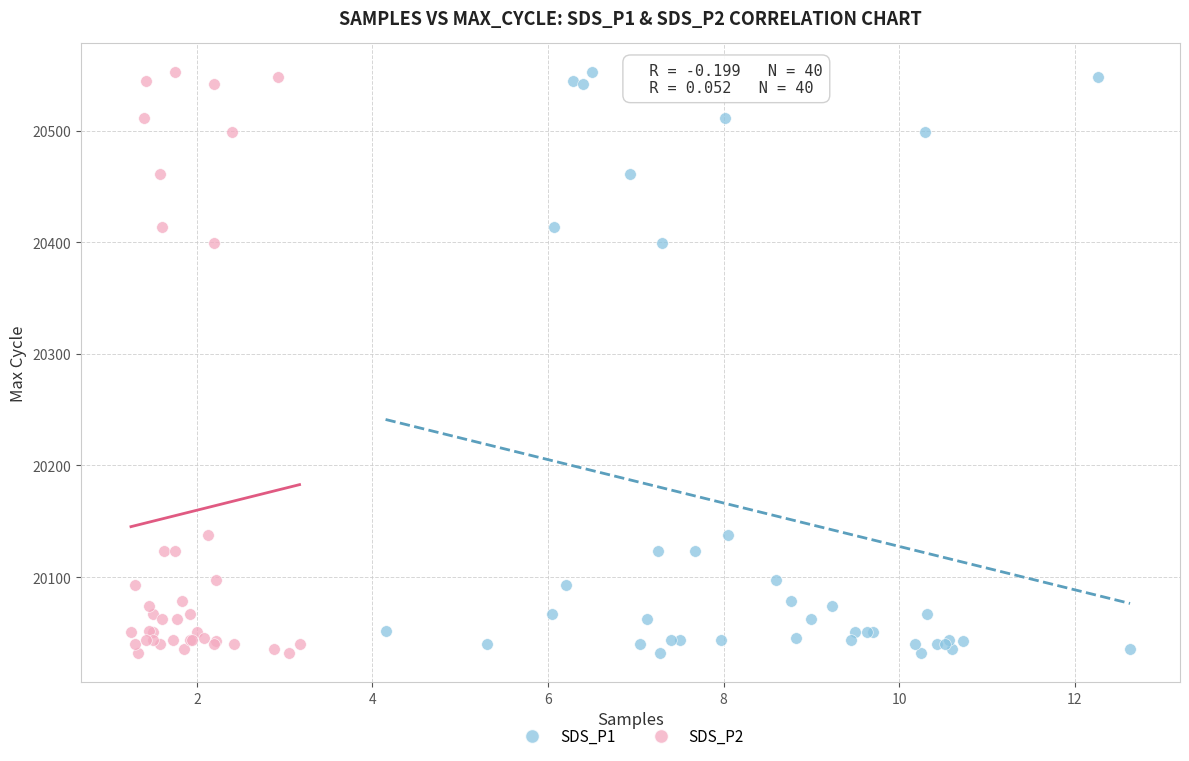

What are all the series names shown in the legend?

SDS_P1, SDS_P2